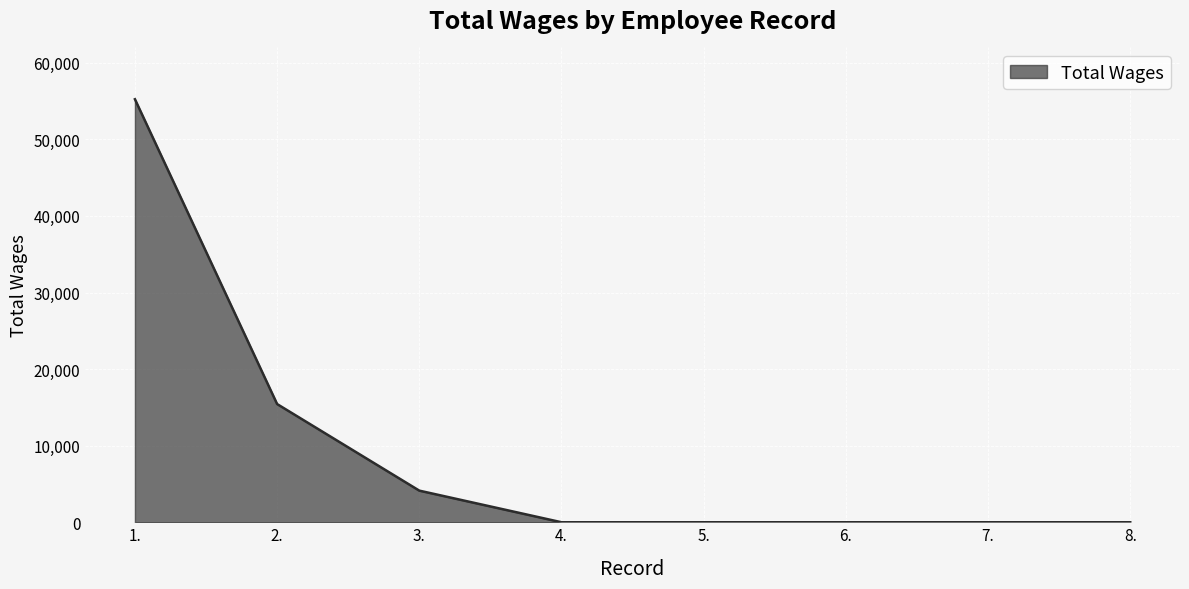

Is it true that the value at 2. is 15434?

True